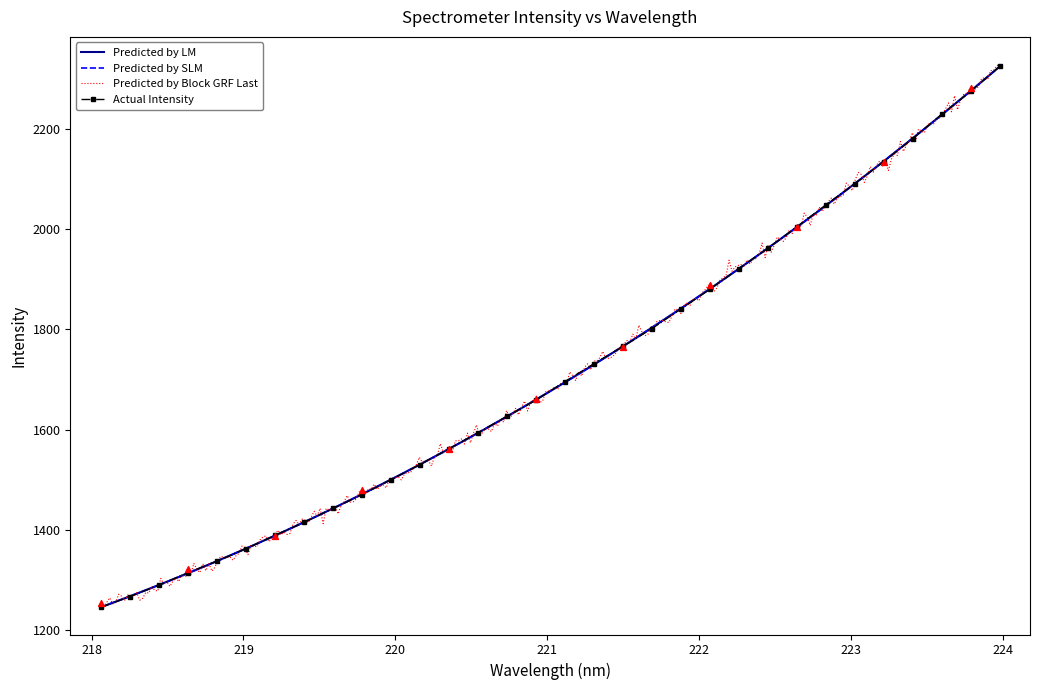

What is the highest value of the Actual Intensity series?

2324.4